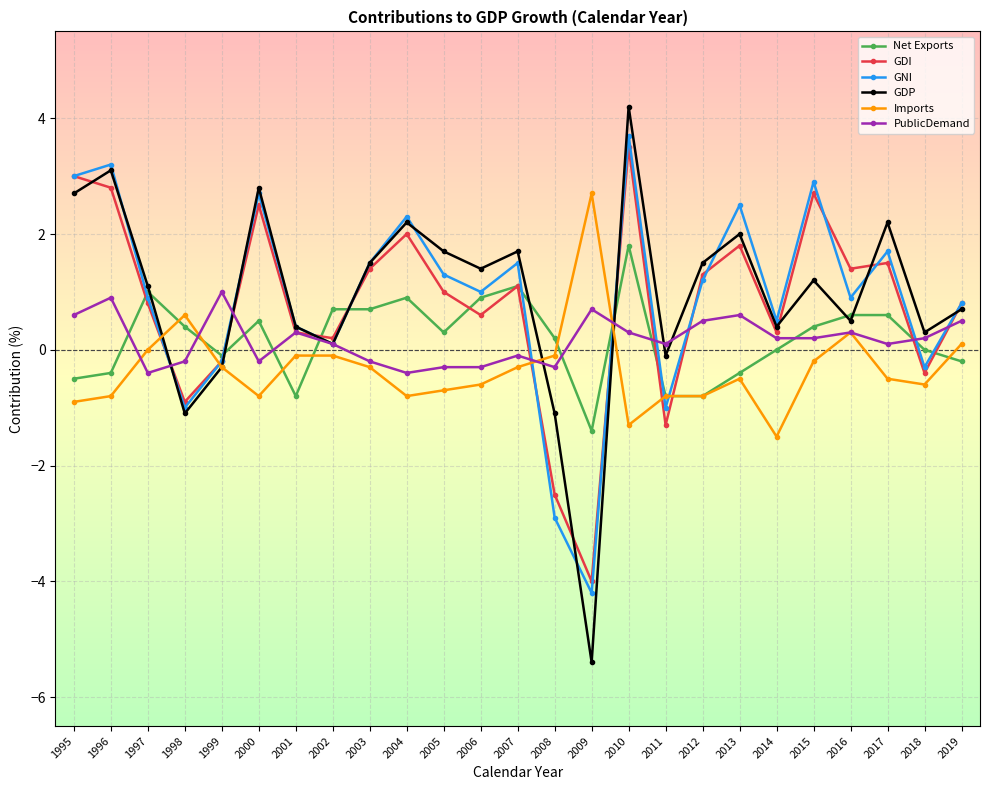

Rank the series by their maximum value, from highest to lowest.

GDP, GNI, GDI, Imports, Net Exports, PublicDemand